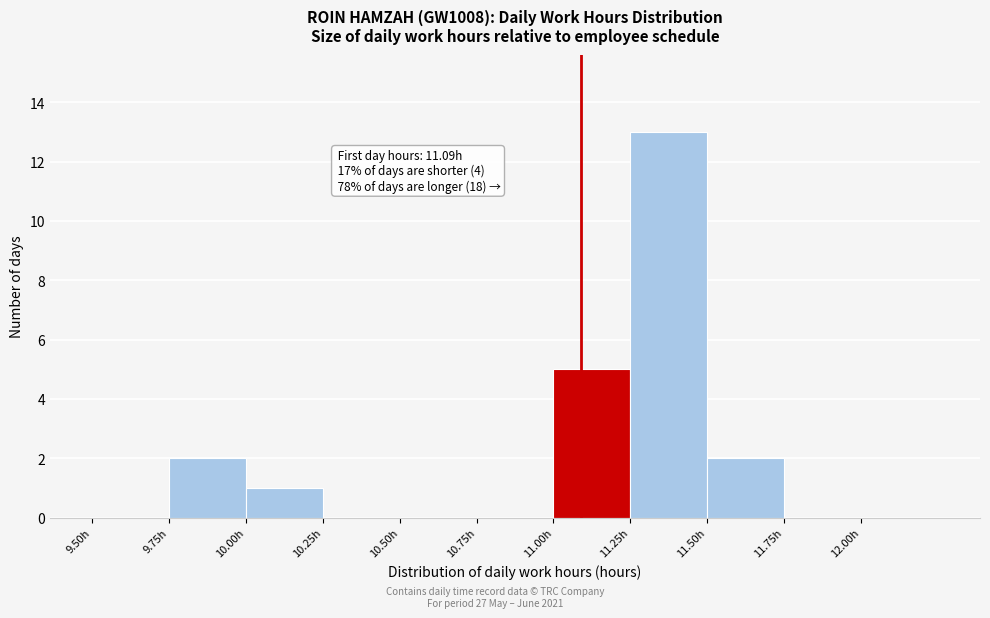

Which range on the x-axis has the tallest bar?

11.25 to 11.50